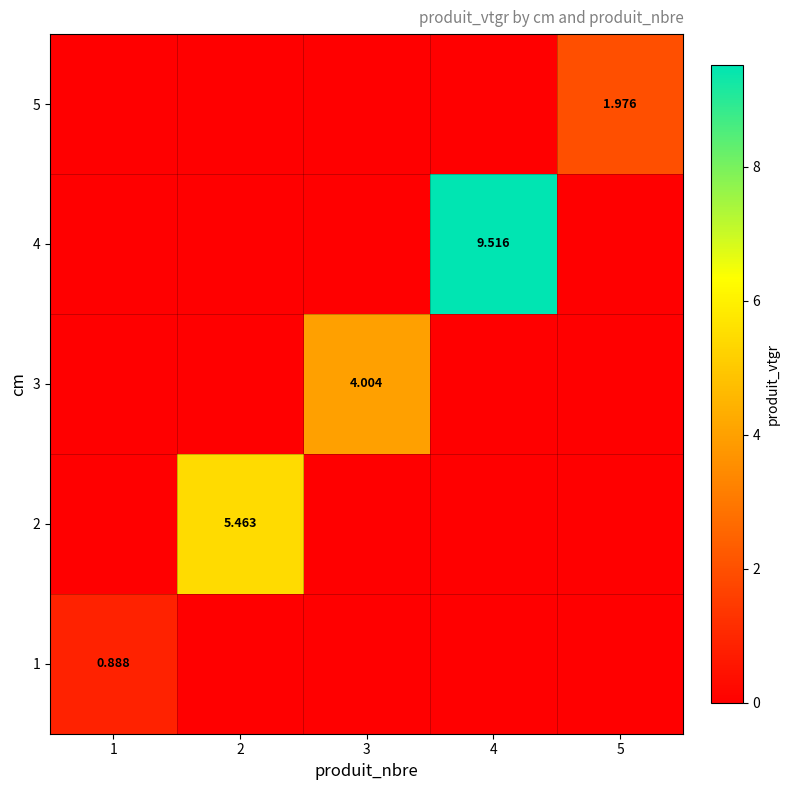

How many positive values does the 5 series have?

1